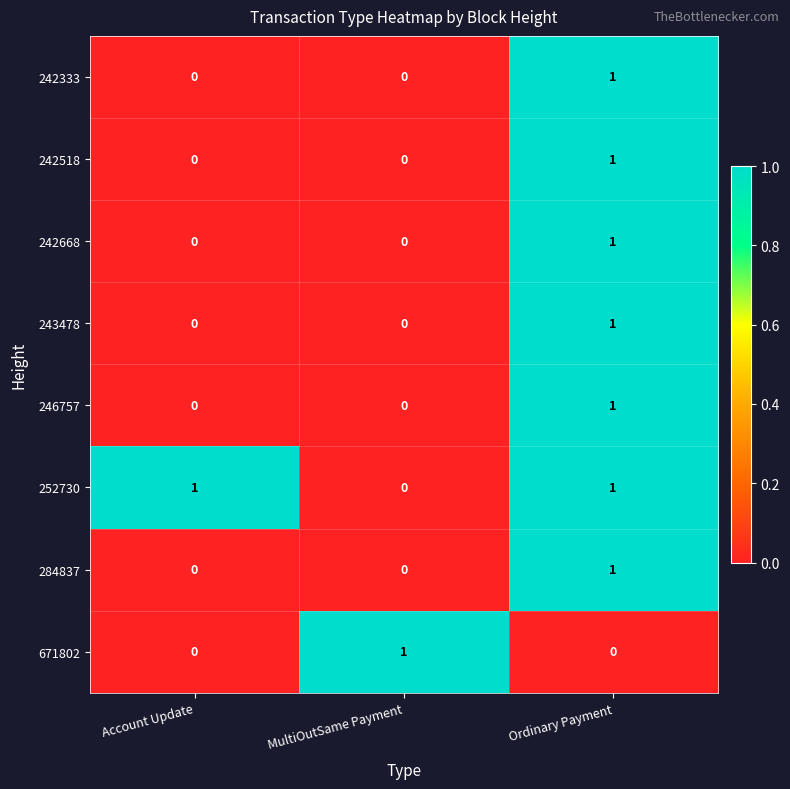

Reading left to right, list all the values displayed in this chart.

242333: Account Update=0	MultiOutSame Payment=0	Ordinary Payment=1
242518: Account Update=0	MultiOutSame Payment=0	Ordinary Payment=1
242668: Account Update=0	MultiOutSame Payment=0	Ordinary Payment=1
243478: Account Update=0	MultiOutSame Payment=0	Ordinary Payment=1
246757: Account Update=0	MultiOutSame Payment=0	Ordinary Payment=1
252730: Account Update=1	MultiOutSame Payment=0	Ordinary Payment=1
284837: Account Update=0	MultiOutSame Payment=0	Ordinary Payment=1
671802: Account Update=0	MultiOutSame Payment=1	Ordinary Payment=0